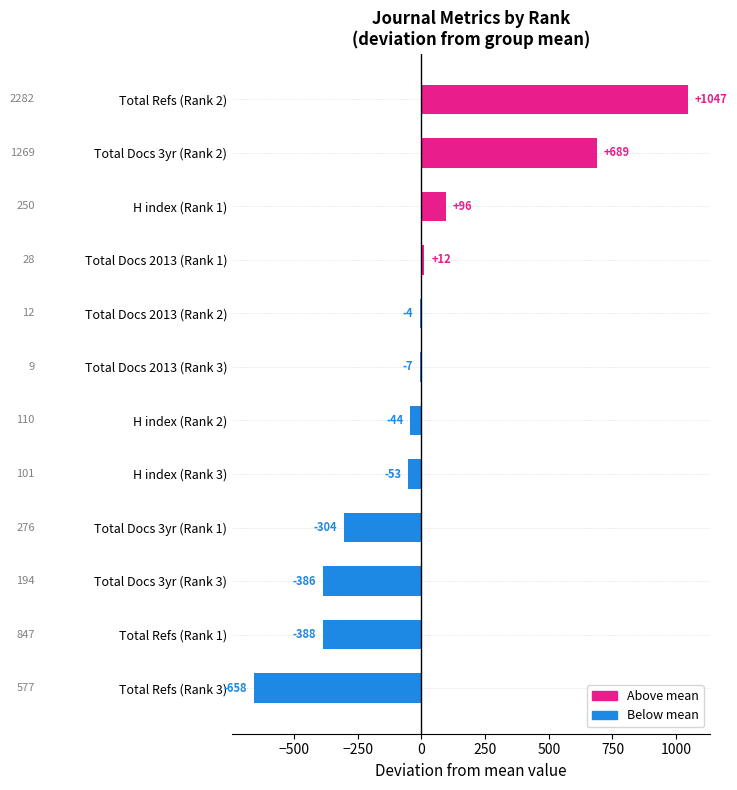

Are the bars horizontal?

Yes